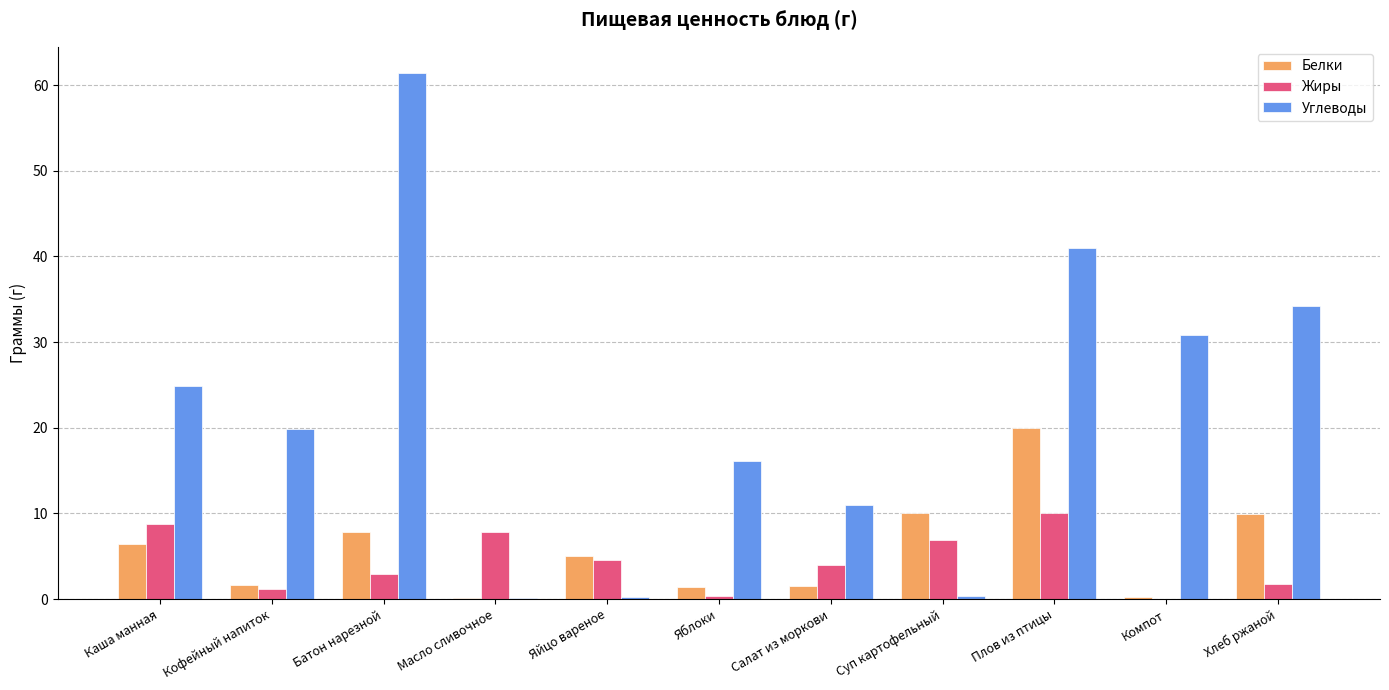

What is the sum of all Углеводы values?

240.0